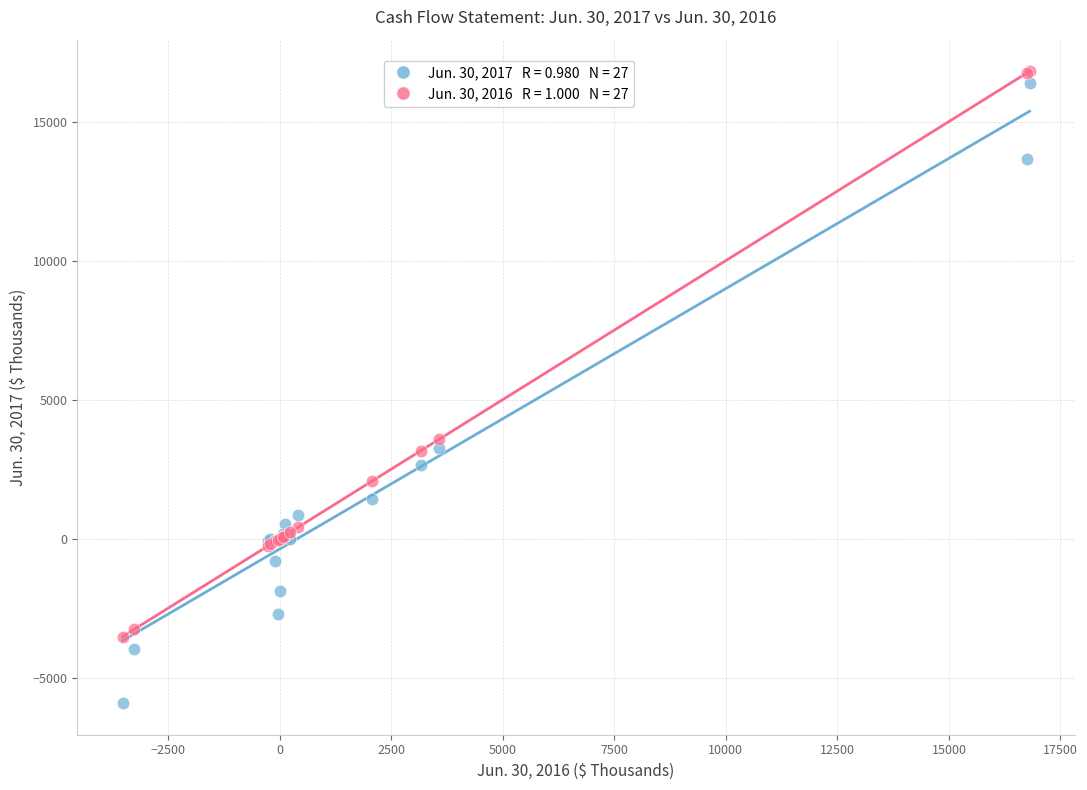

Across all series, what Y value is closest to 5446?

3574